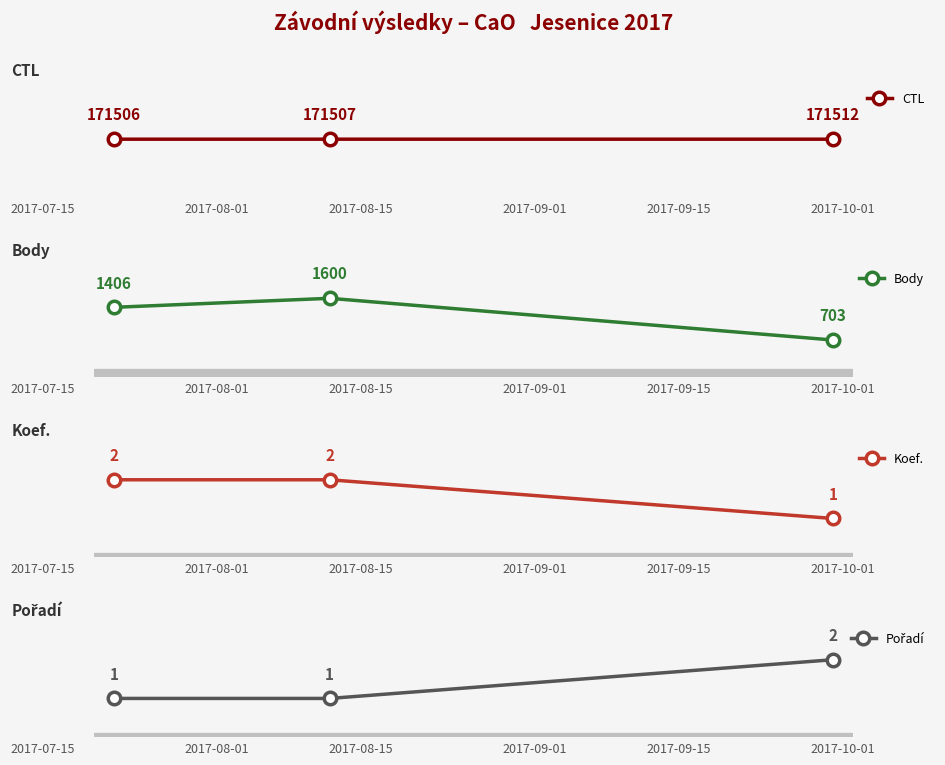

The Body series shows 1406 at 2017-07-15. True or false?

True